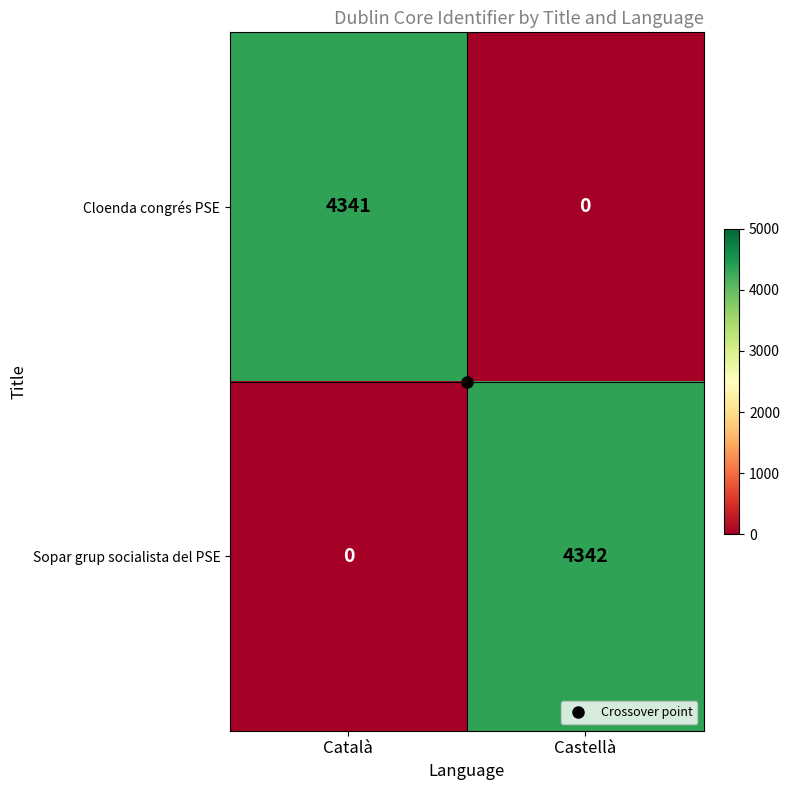

At which category does the chart reach its peak across all series?

Castellà